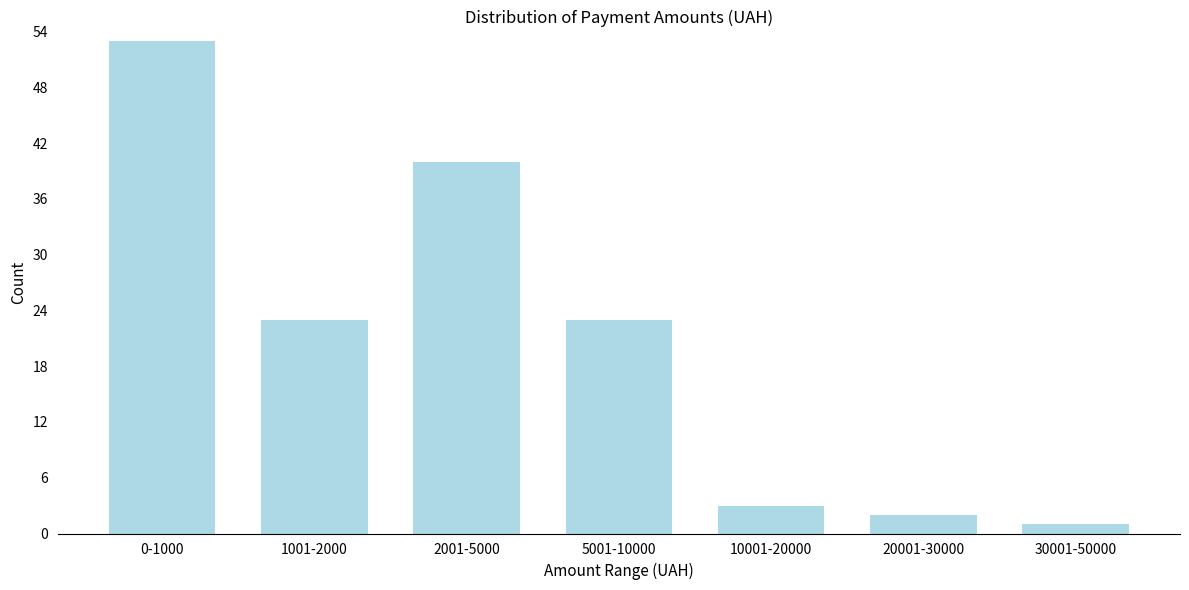

Reading left to right, what are all the values shown in this chart?

53	23	40	23	3	2	1